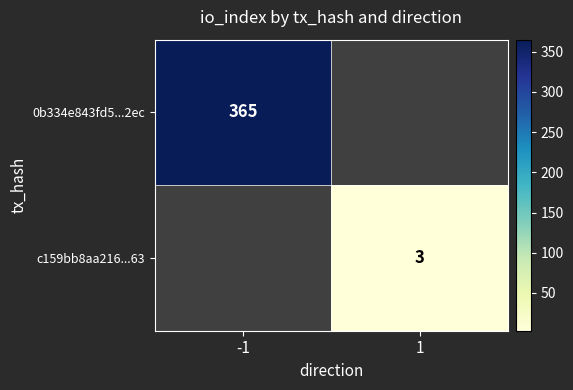

Count the number of data series in this chart.

2